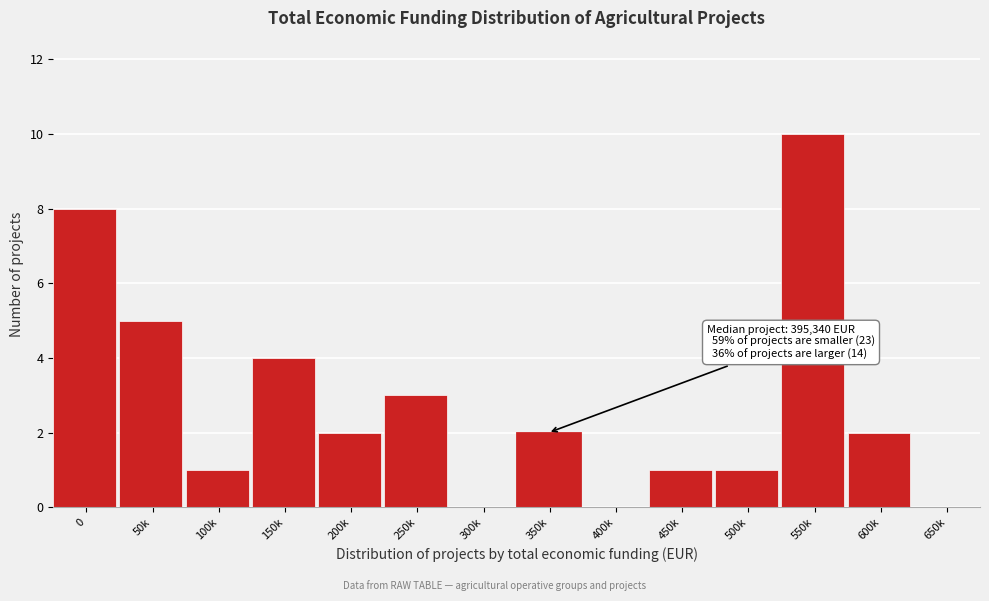

Reading left to right, transcribe all the data shown in this chart.

0=8	50k=5	100k=1	150k=4	200k=2	250k=3	300k=0	350k=2	400k=0	450k=1	500k=1	550k=10	600k=2	650k=0